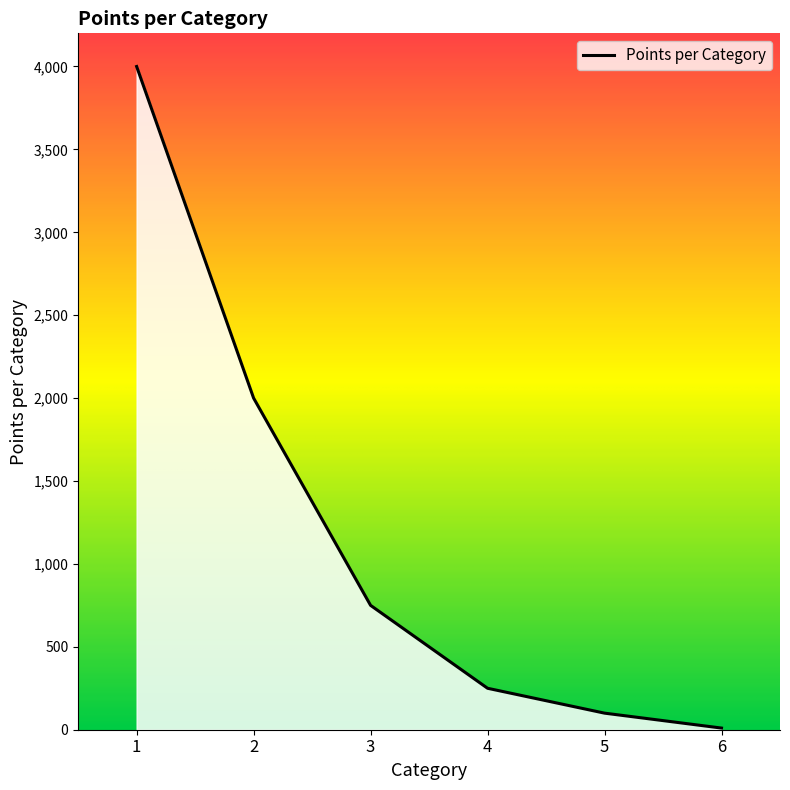

What is the sum of all values?

7110